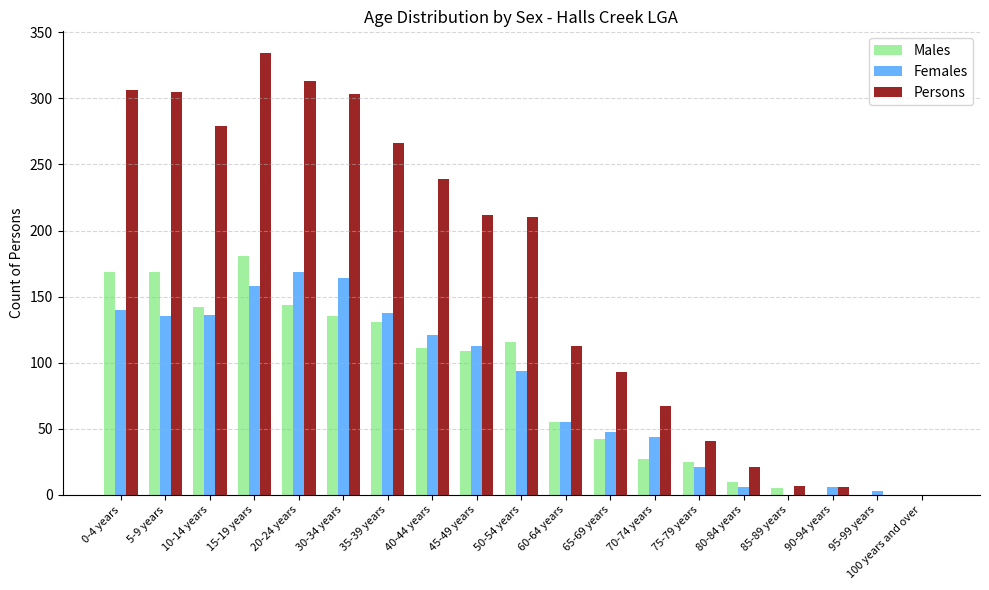

How many categories are shown in the chart?

19